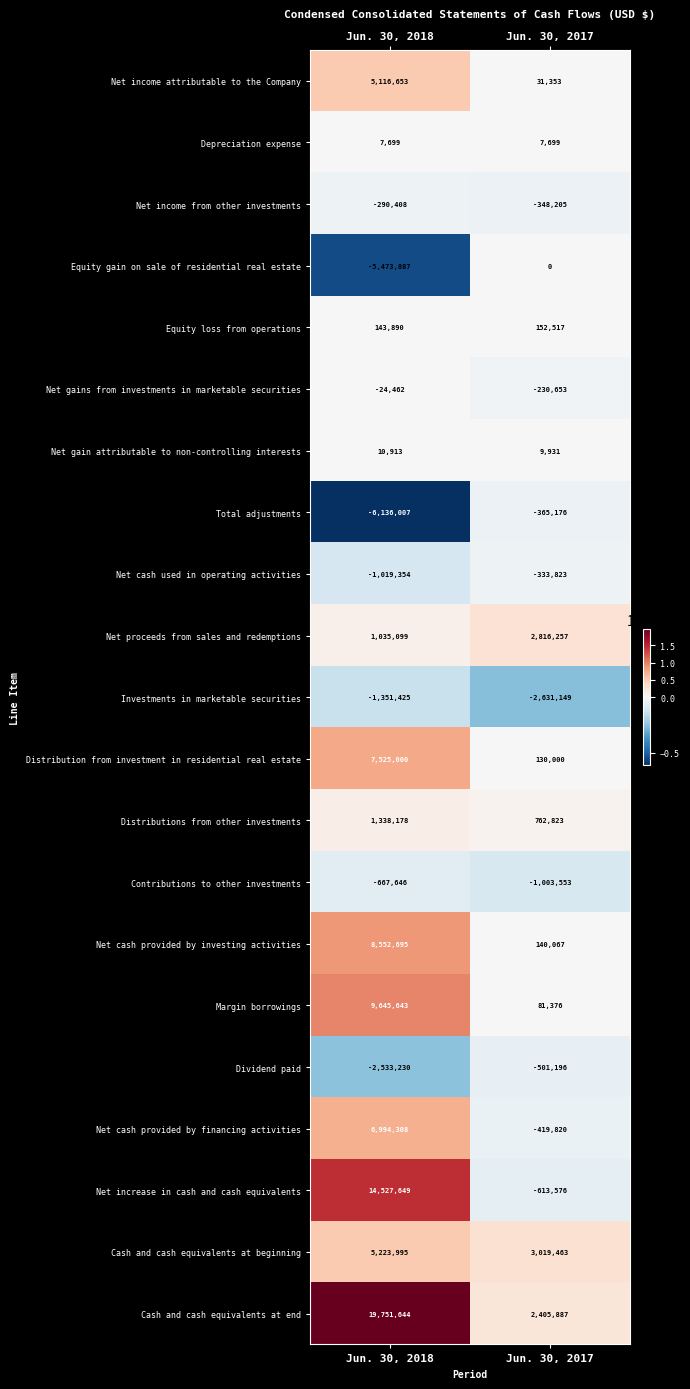

Count the number of data series in this chart.

21